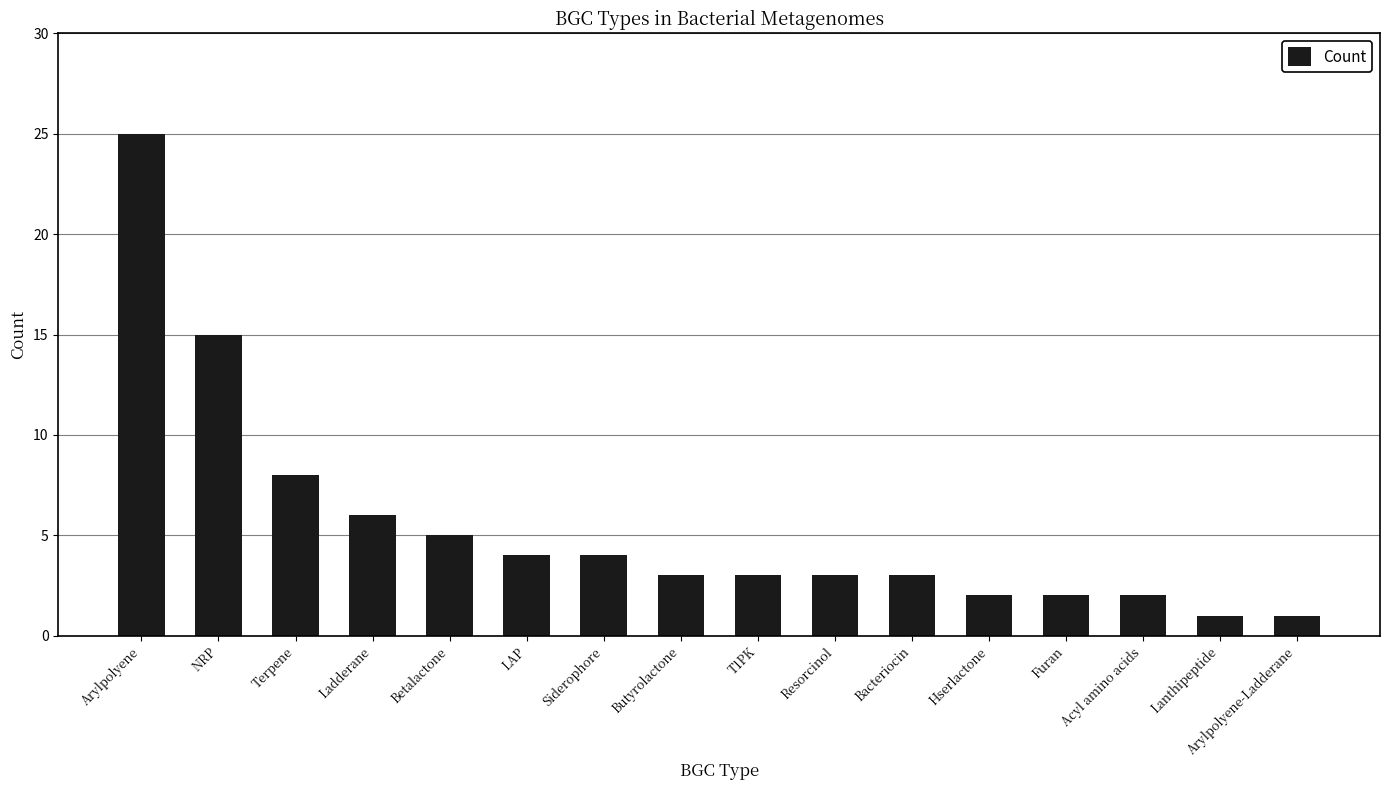

What is the label of the 12th bar from the left?

Hserlactone